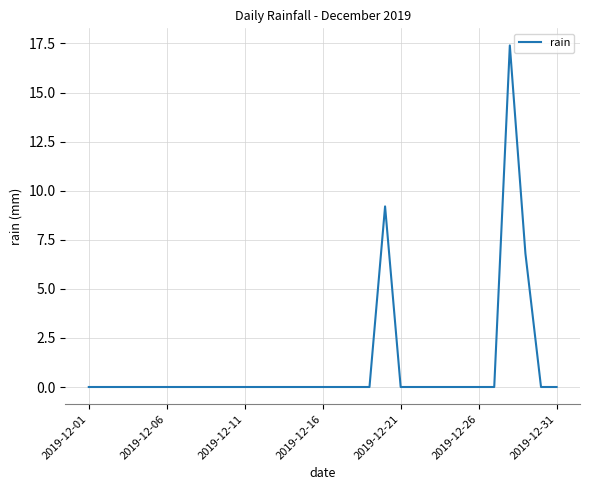

What is the greatest value displayed?

17.4